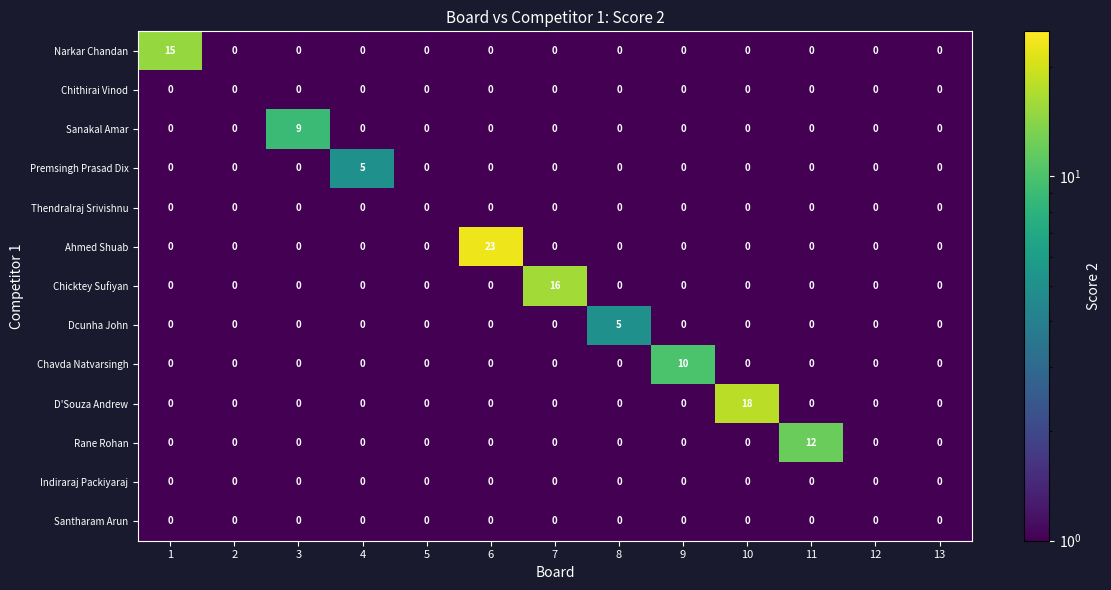

Which series has the largest total across all categories?

Ahmed Shuab